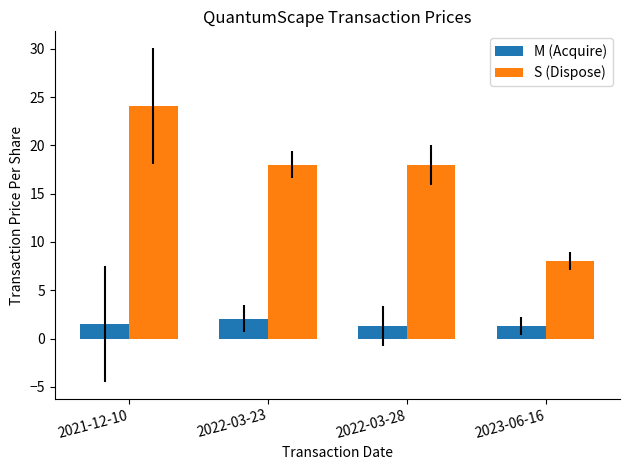

What is the minimum value for M (Acquire)?

1.3